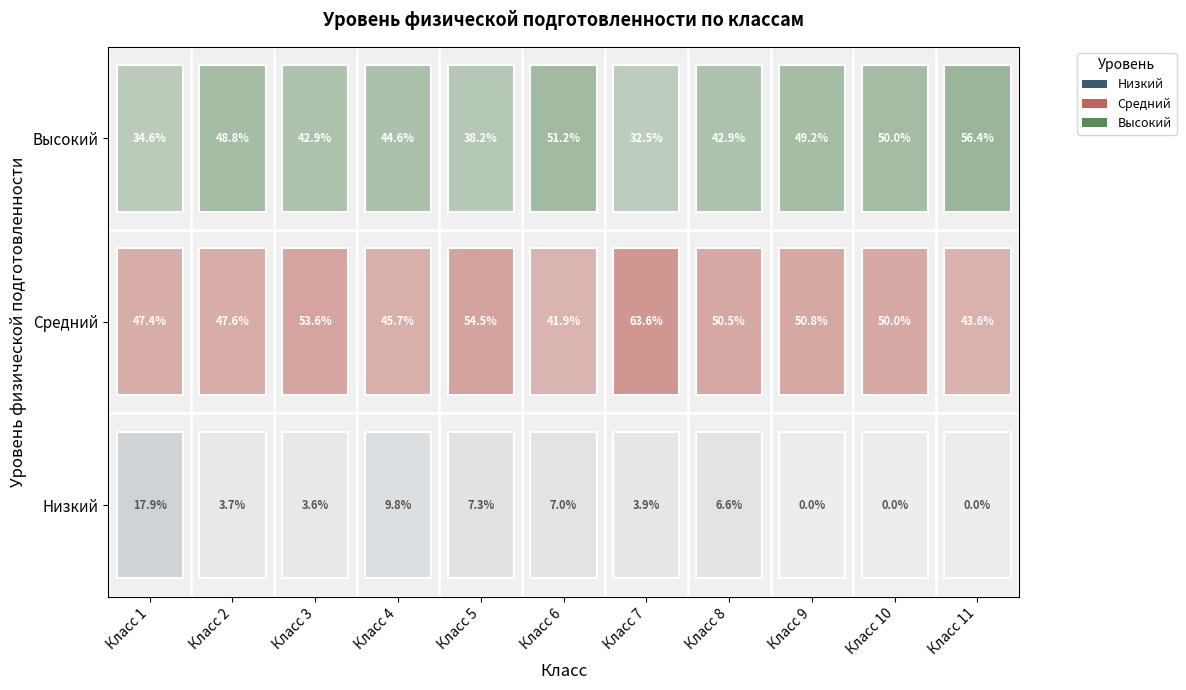

Which label corresponds to the smallest value in the chart?

Низкий